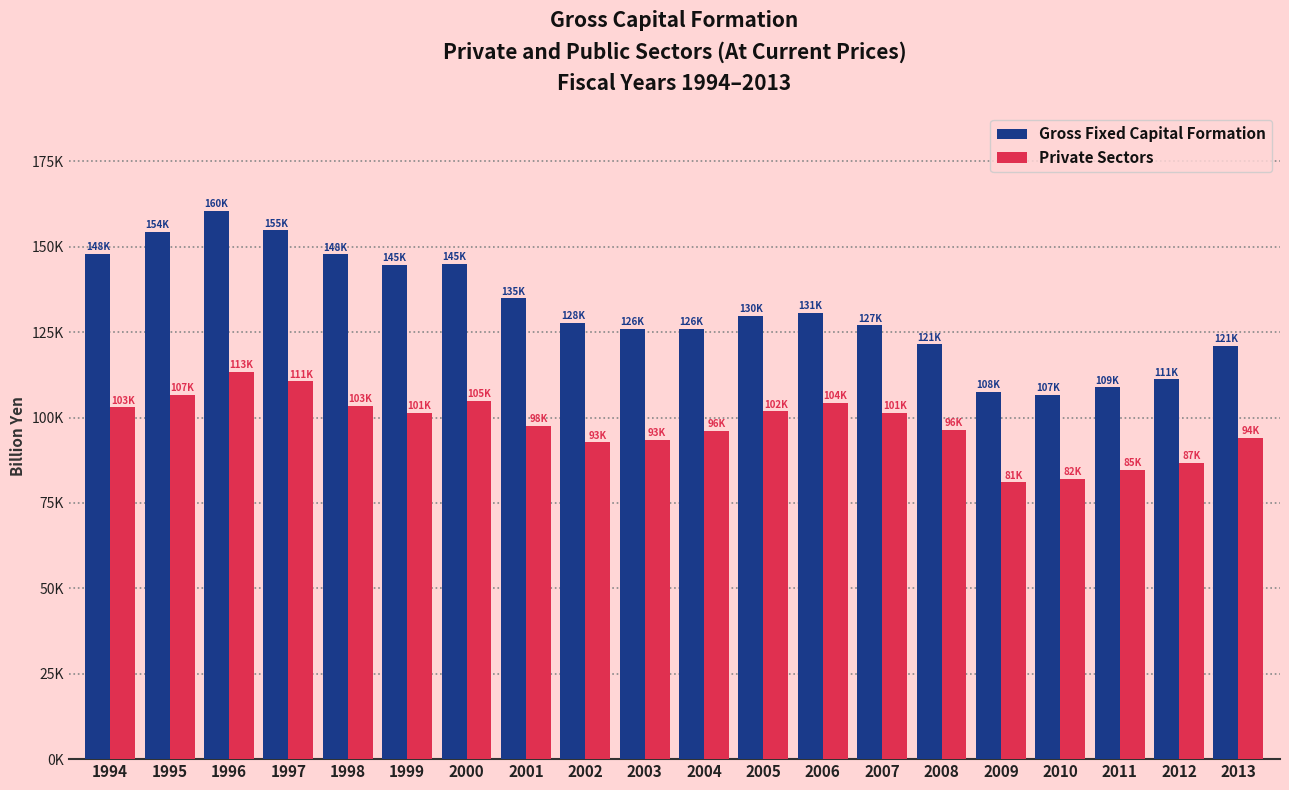

What is the minimum value for Private Sectors?

81061.4